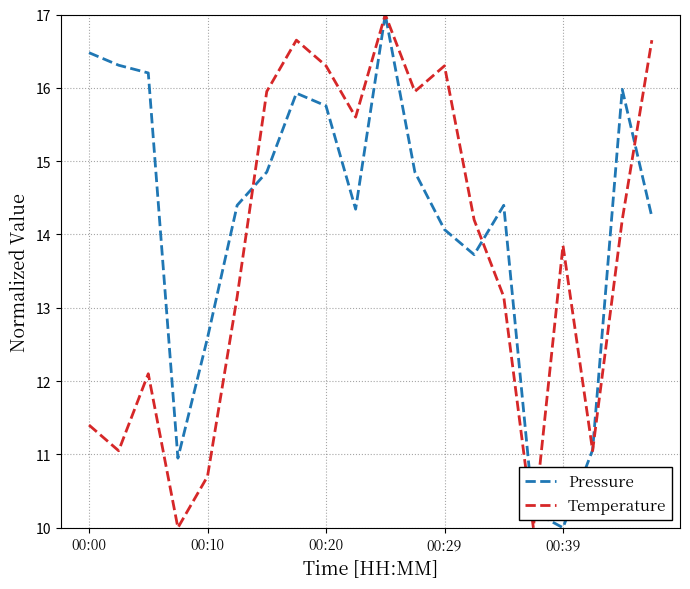

What is the lowest value of the Temperature series?

10.0